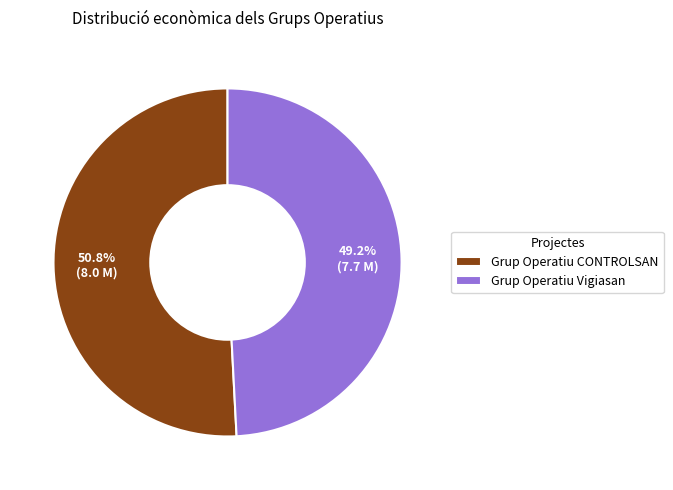

To the nearest percent, what is the average slice percentage?

50%